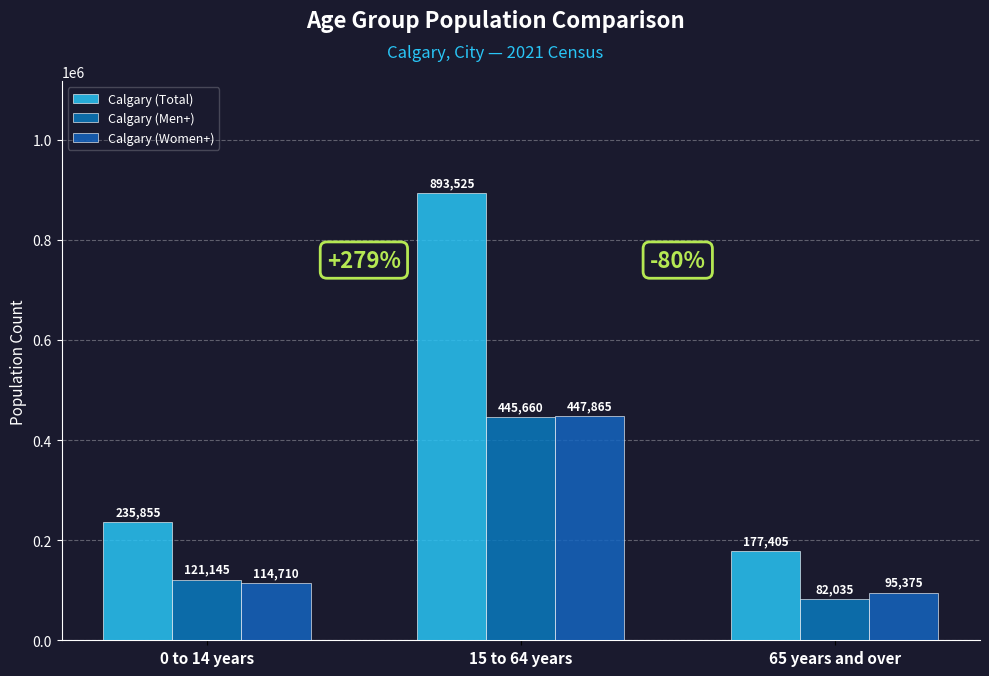

The value of Calgary (Women+) at 65 years and over is 130353. True or false?

False